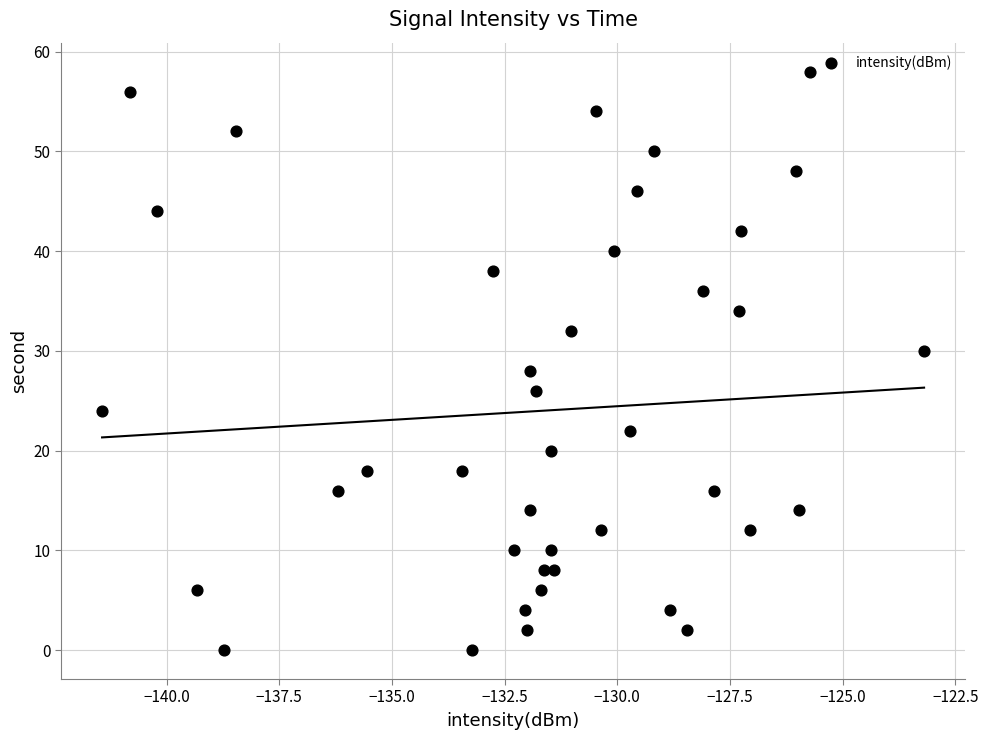

What is the range of Y values (max minus min)?

58